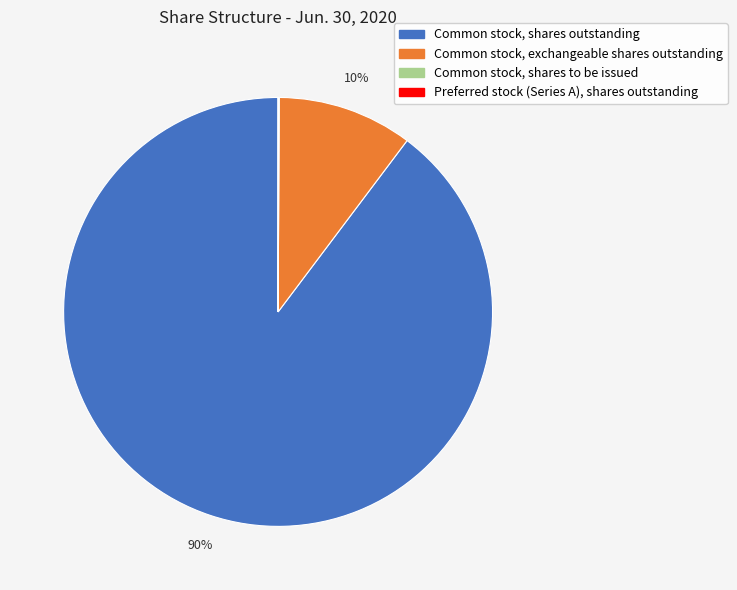

Is there a majority slice in this chart?

Yes